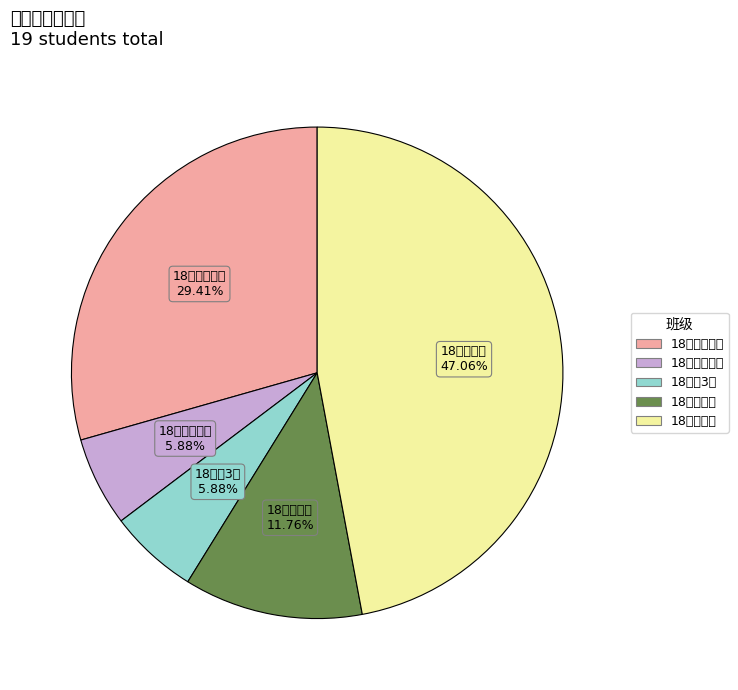

To the nearest percent, what is the difference between the largest and smallest slice percentages?

41%